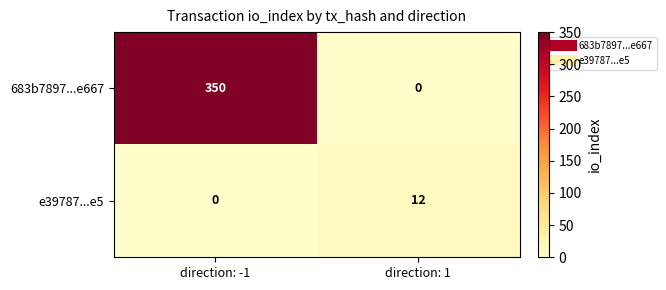

True or false: e39787...e5 has a value of -5 at direction: -1.

False